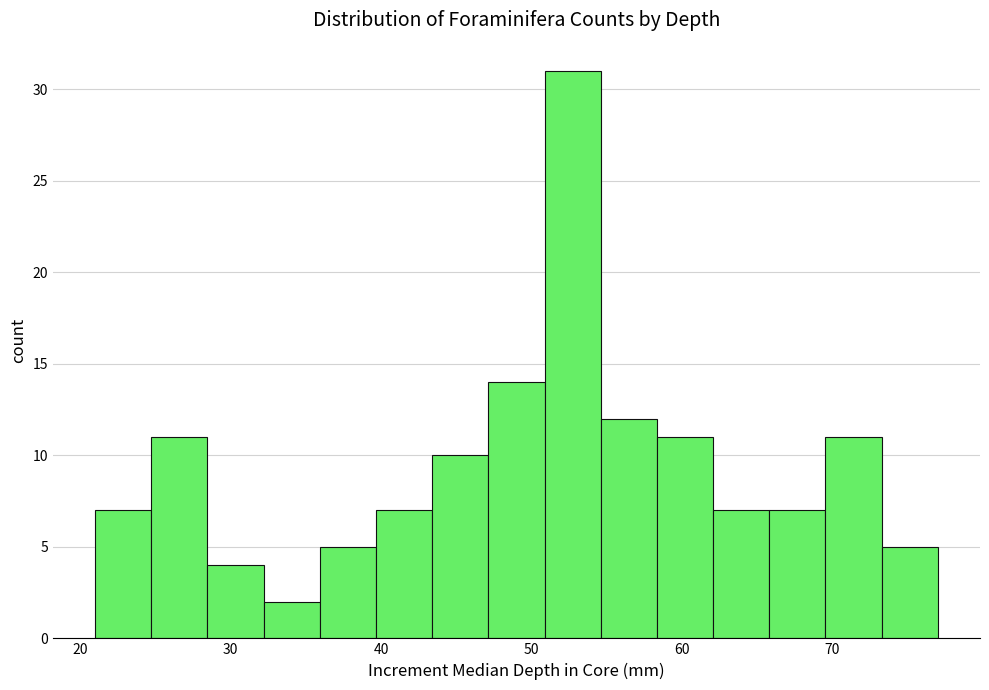

Around what value on the x-axis is the tallest bar? Give the approximate position of its centre, as read against the axis.

53